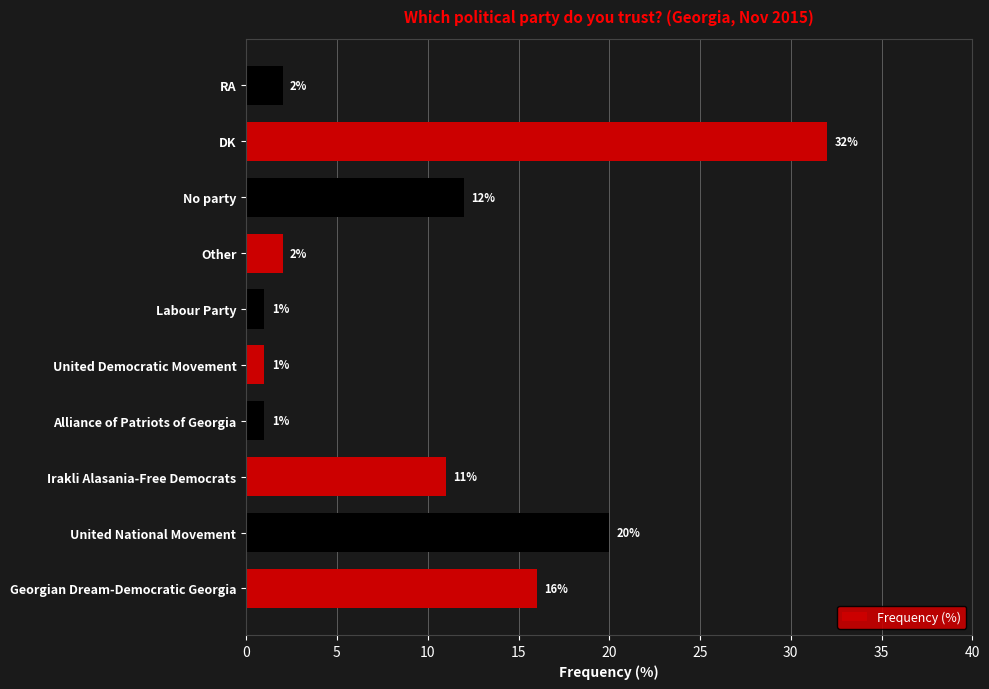

What is the average value?

10